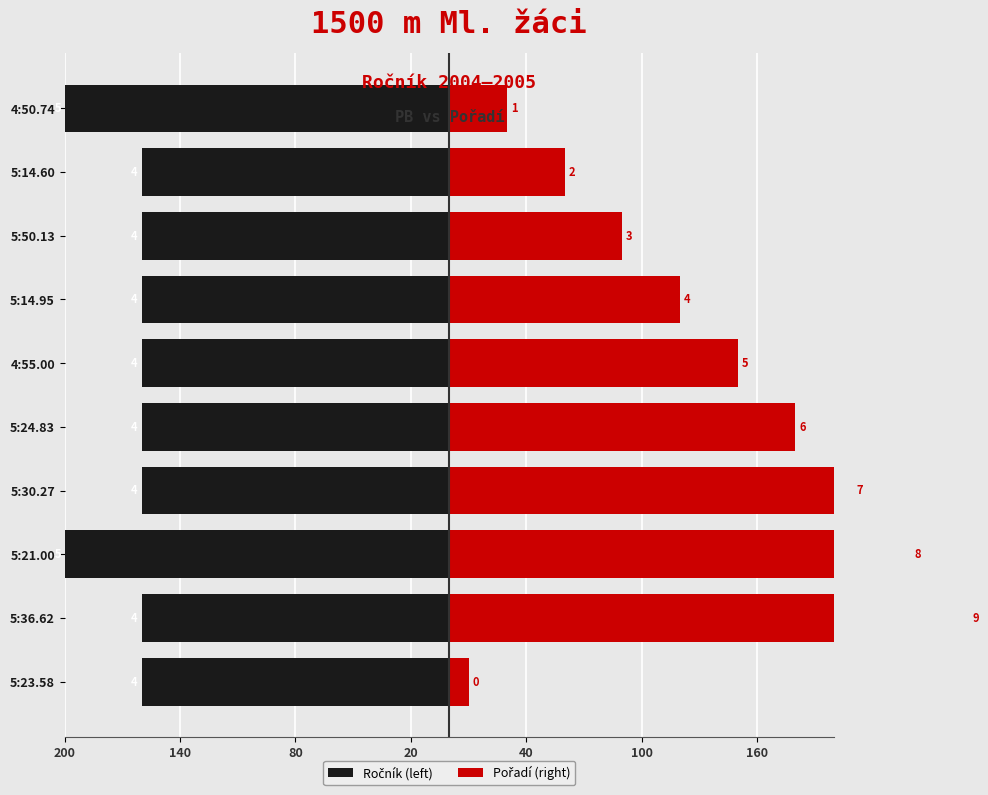

Count the number of categories in the chart.

10